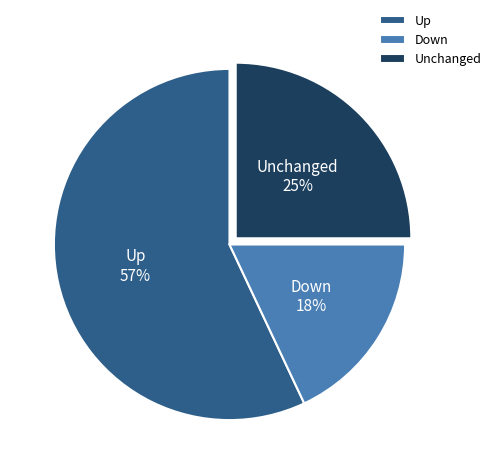

Rank the categories by value from highest to lowest.

Up, Unchanged, Down